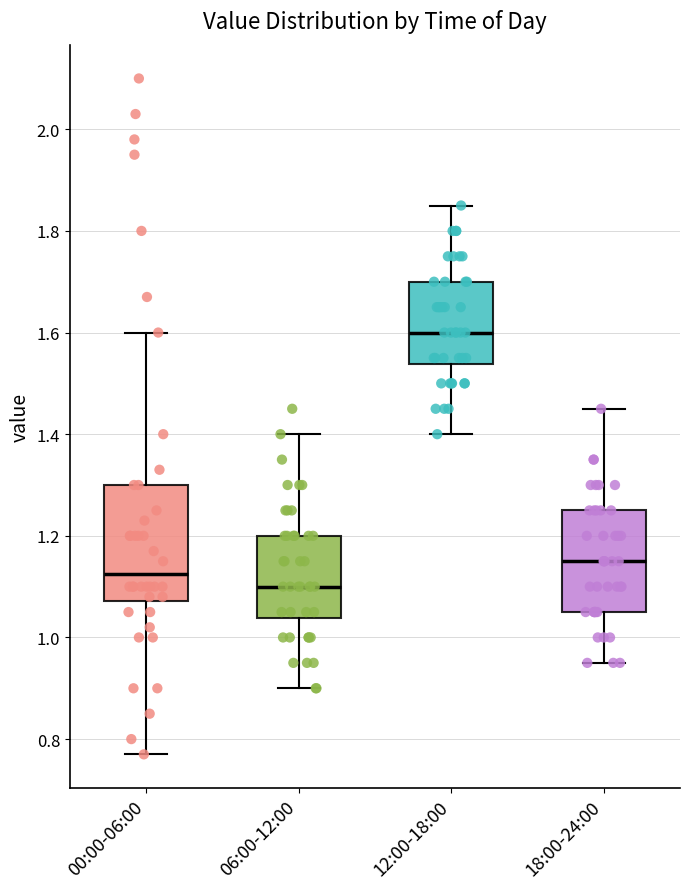

Reading left to right, transcribe this box plot: for each box, give where its median line is, the range the box spans, and where its two whiskers end, as read against the y-axis. The values are not printed on the chart, so give them approximately, as read against the axis.

00:00-06:00: median 1.12, box 1.08 to 1.30, whiskers 0.78 to 1.60
06:00-12:00: median 1.10, box 1.04 to 1.20, whiskers 0.90 to 1.40
12:00-18:00: median 1.60, box 1.54 to 1.70, whiskers 1.40 to 1.86
18:00-24:00: median 1.16, box 1.06 to 1.26, whiskers 0.96 to 1.46